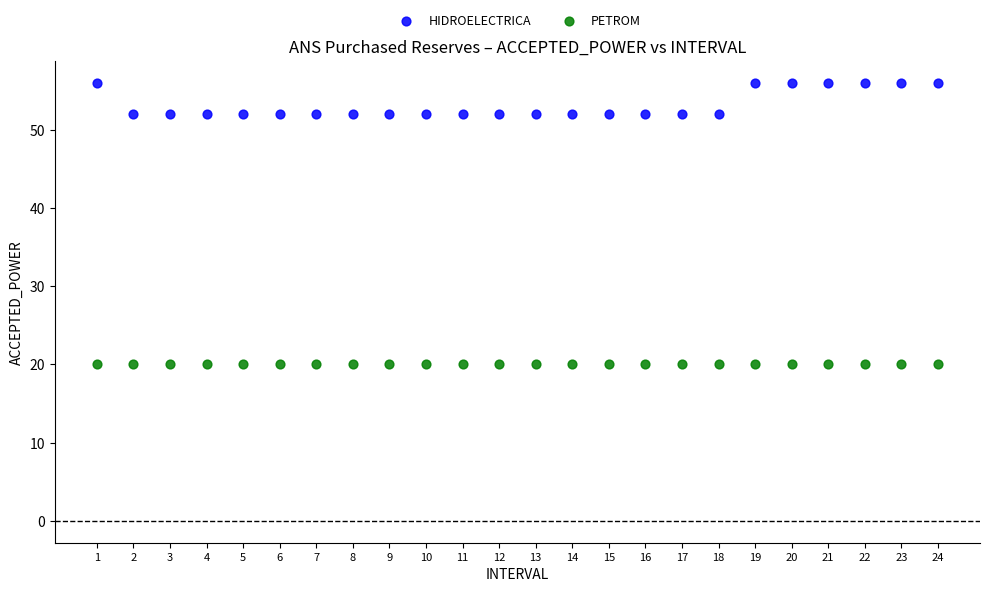

Which series contains the highest Y value?

HIDROELECTRICA